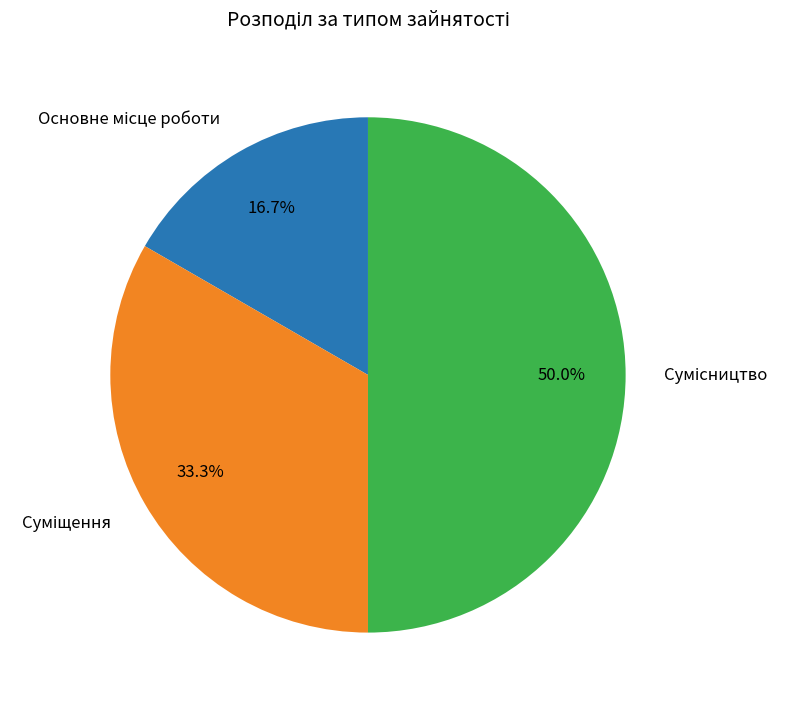

To the nearest percent, what is the combined percentage of Основне місце роботи and Сумісництво?

67%